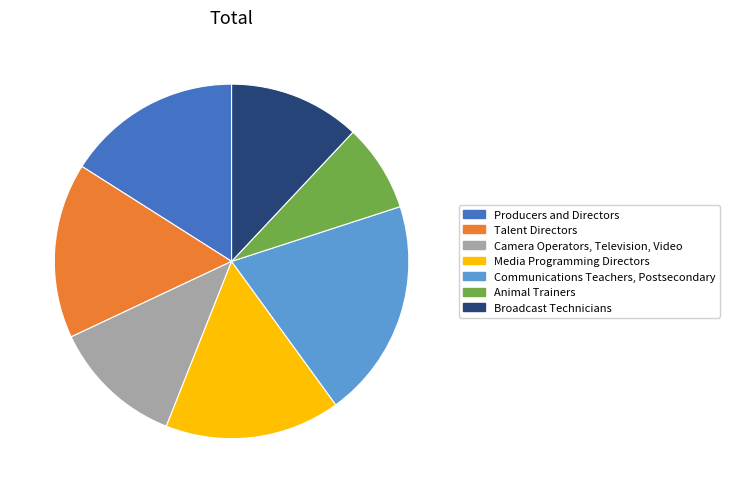

Is it true that Media Programming Directors is 16% of the pie?

True